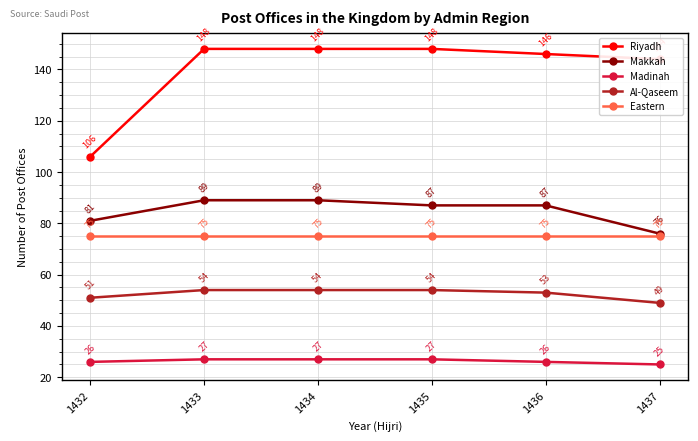

Is the value of Madinah at 1436 greater than the value of Makkah at 1433?

No